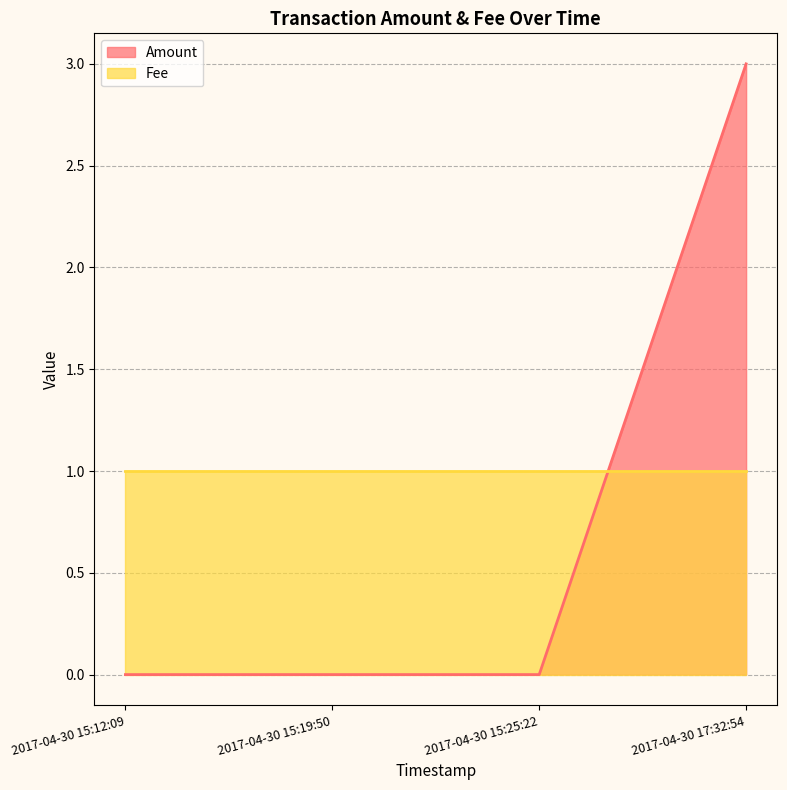

The chart shows a value of 3 at 2017-04-30 17:32:54. True or false?

True